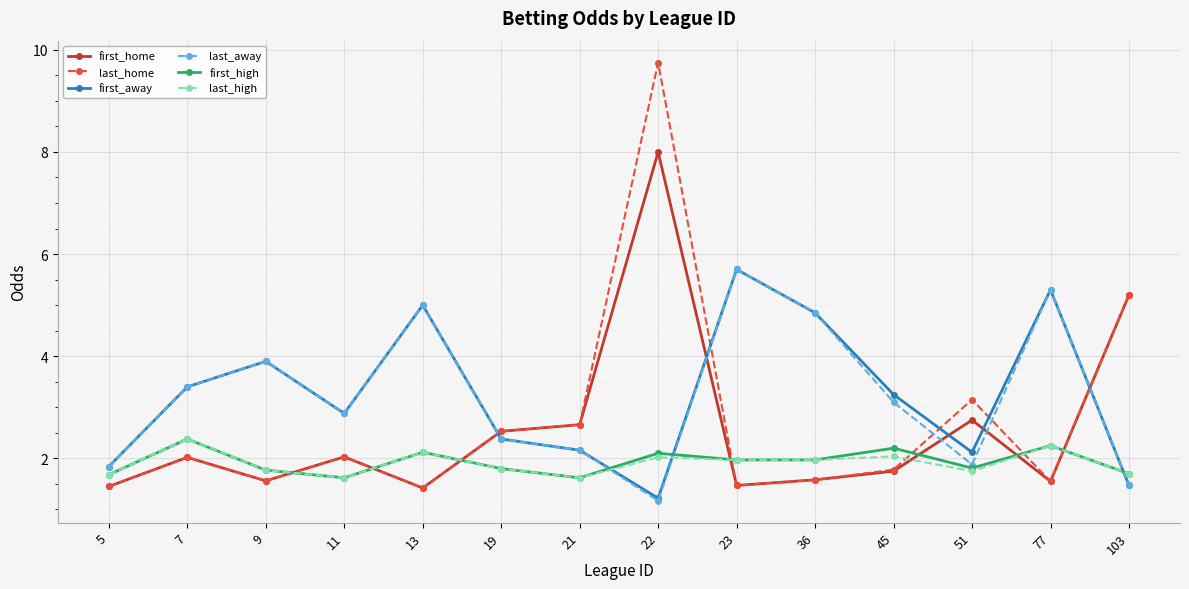

Is it true that first_home equals 1.1 at 45?

False